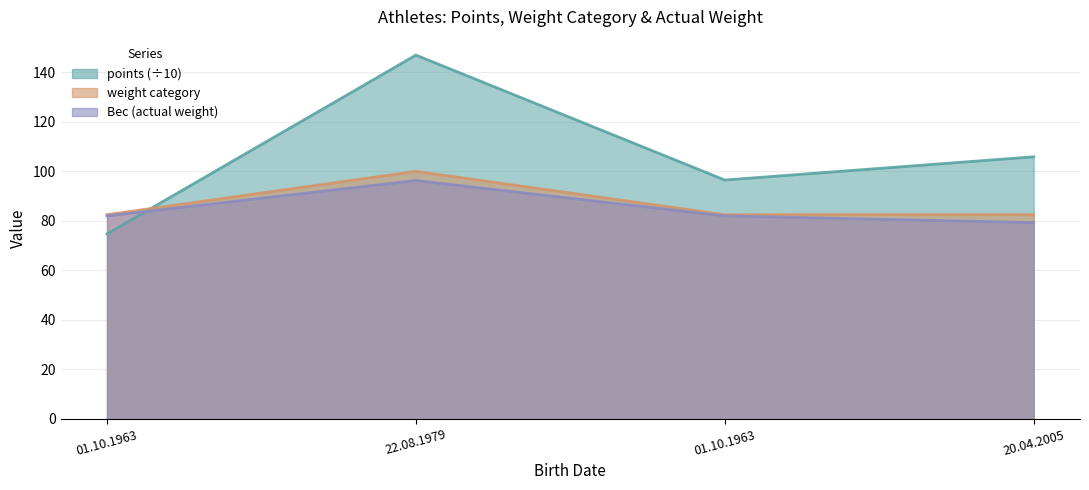

Does the chart have visible grid lines?

Yes